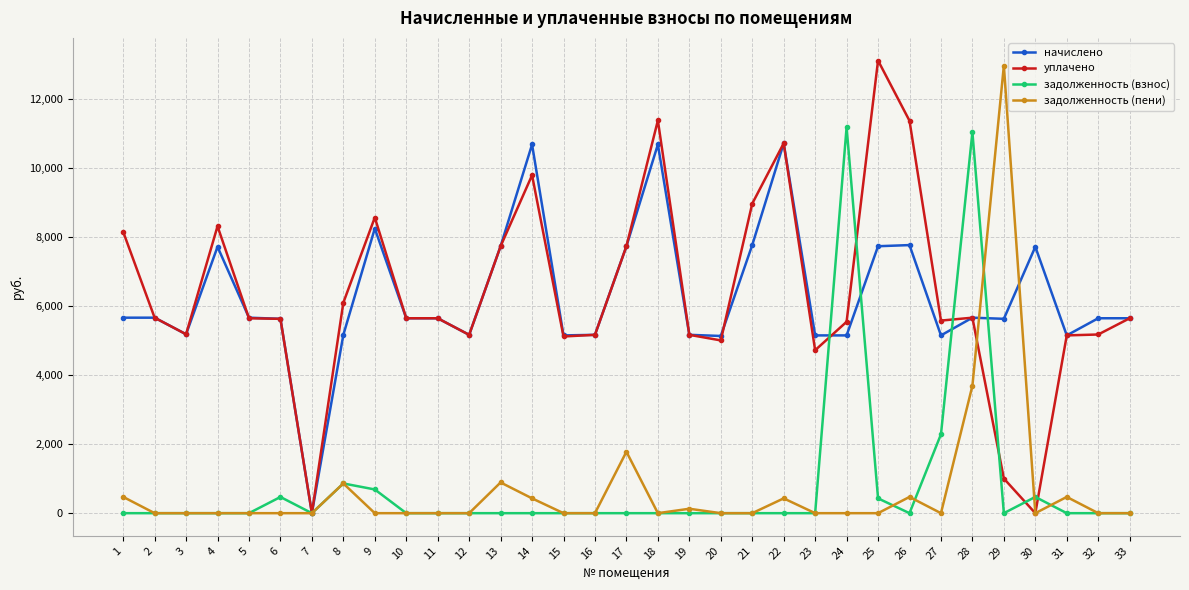

What are all the series names shown in the legend?

начислено, уплачено, задолженность (взнос), задолженность (пени)